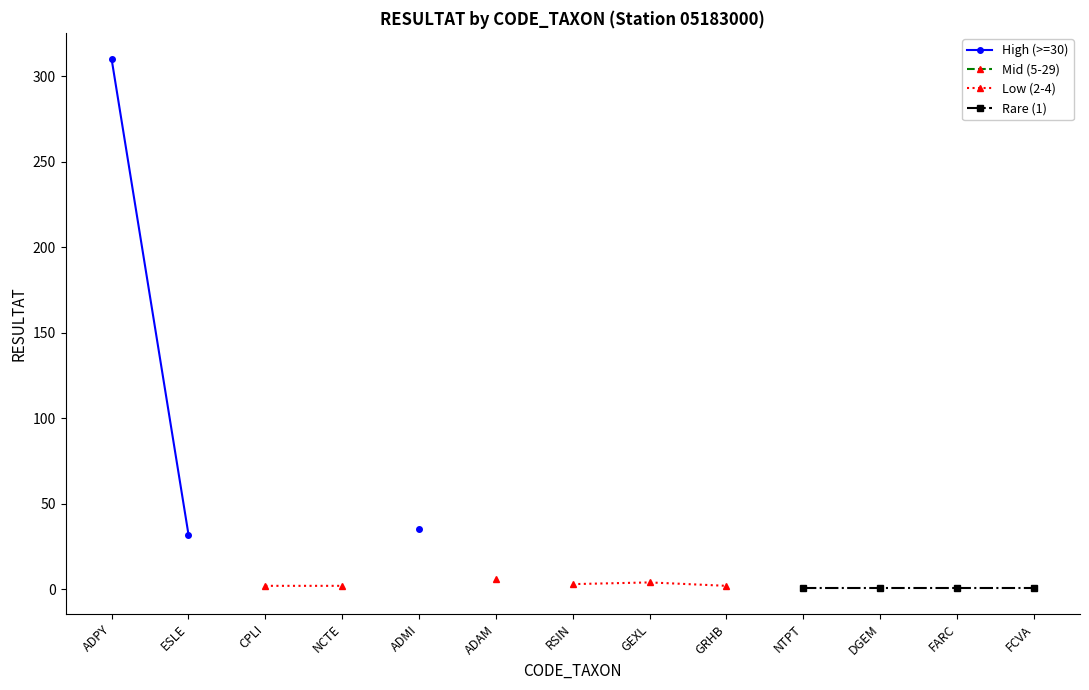

True or false: High (>=30) and Low (2-4) cross at least once.

False